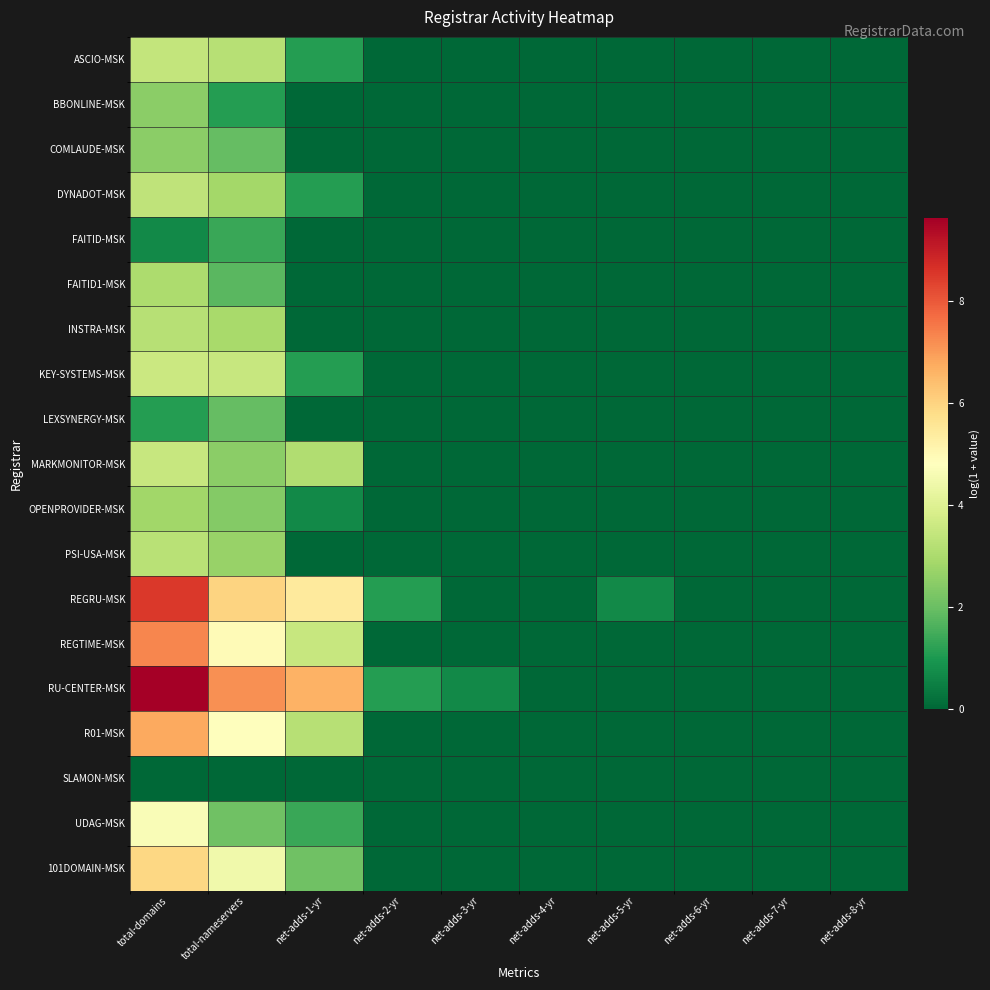

At which category does the chart reach its peak across all series?

total-domains